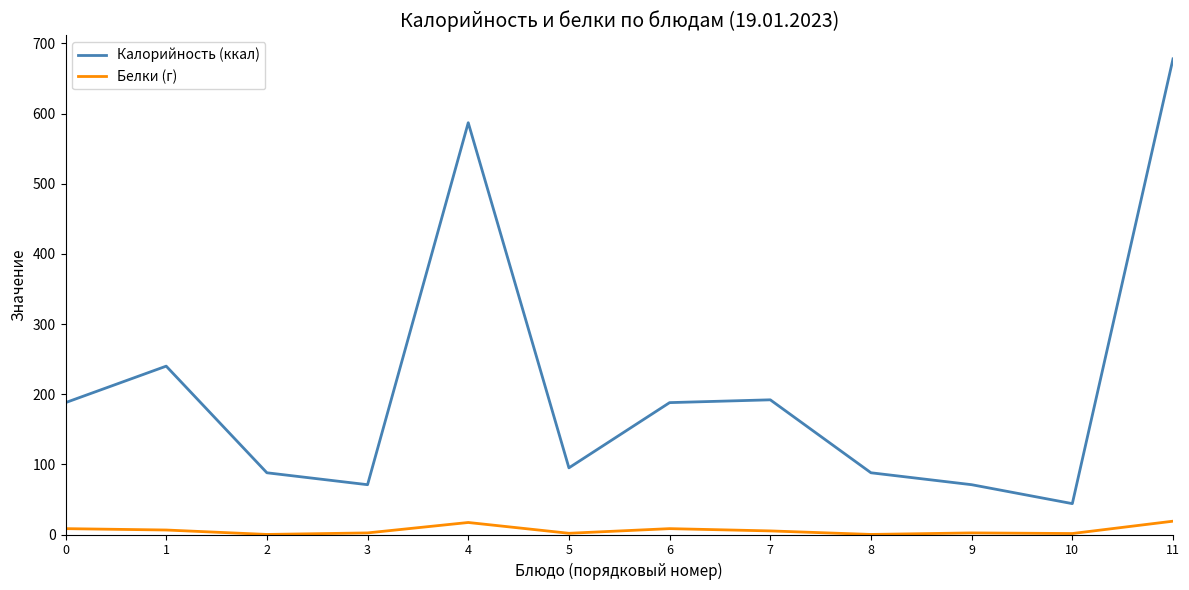

What is the difference between the highest and lowest values at 6?

179.6